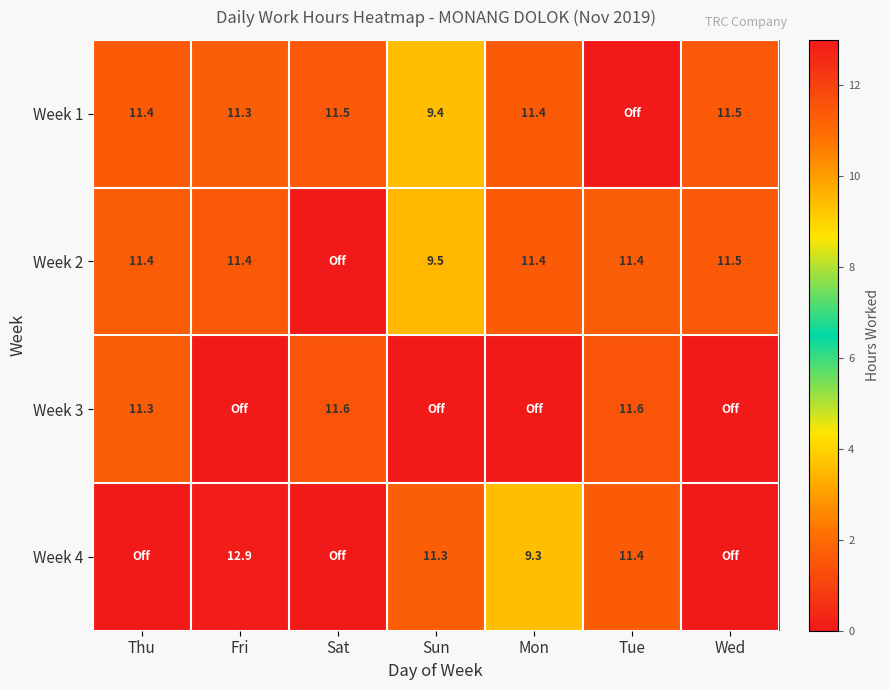

How many categories are shown in the chart?

7